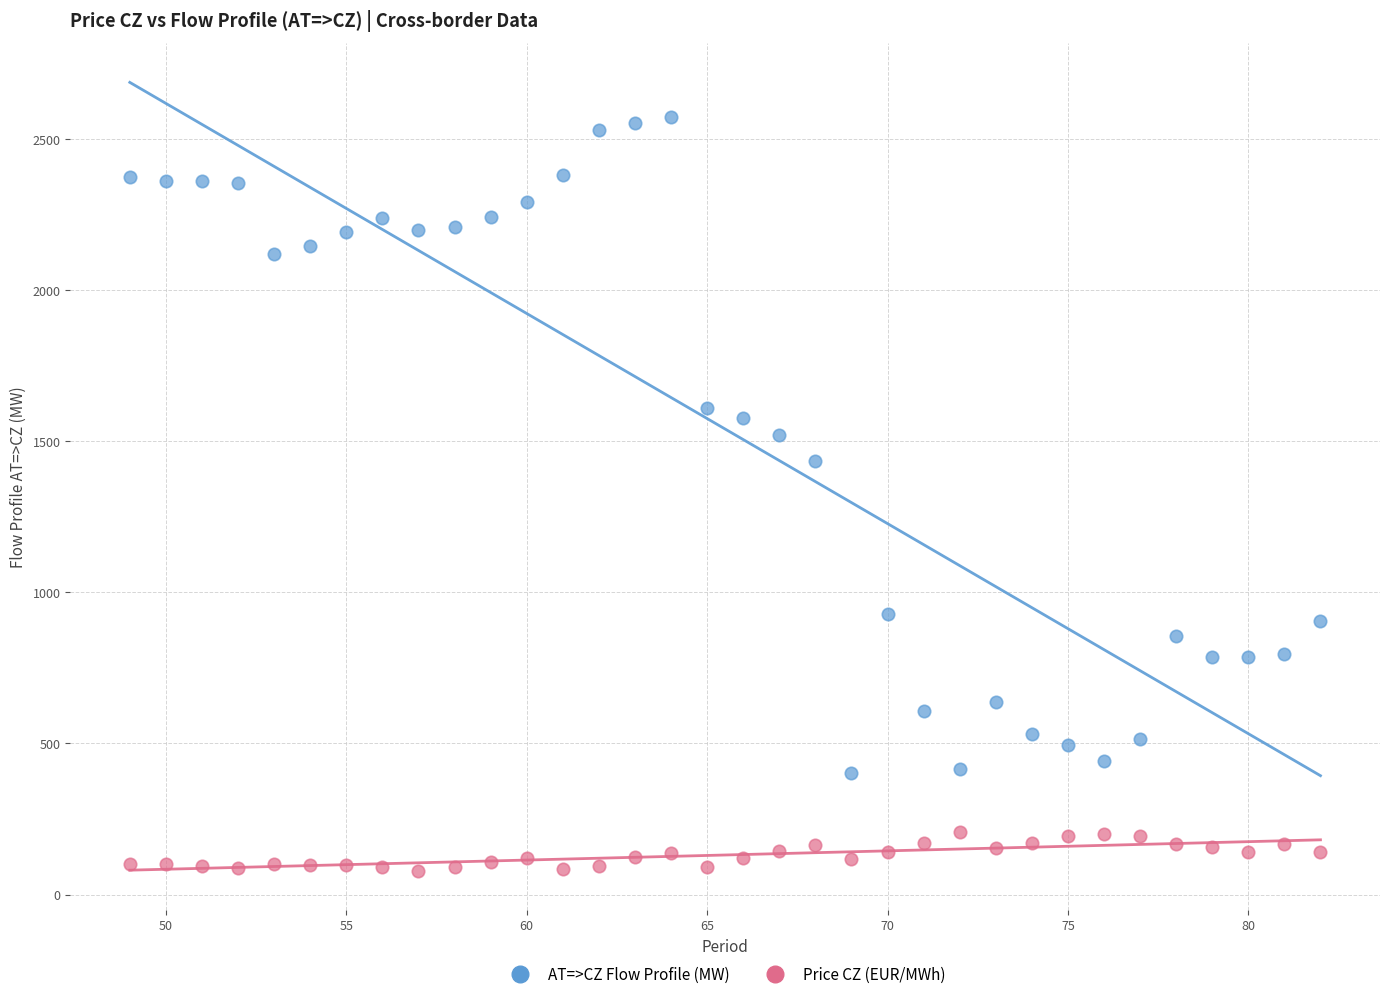

Which series has the largest Y range (max minus min)?

AT=>CZ Flow Profile (MW)